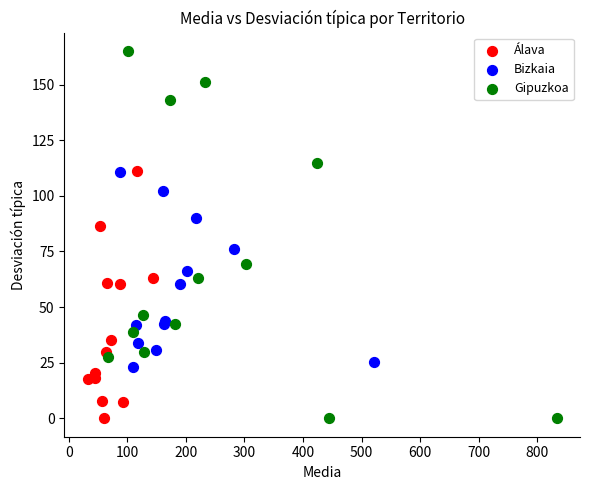

Which series contains the highest Y value?

Gipuzkoa